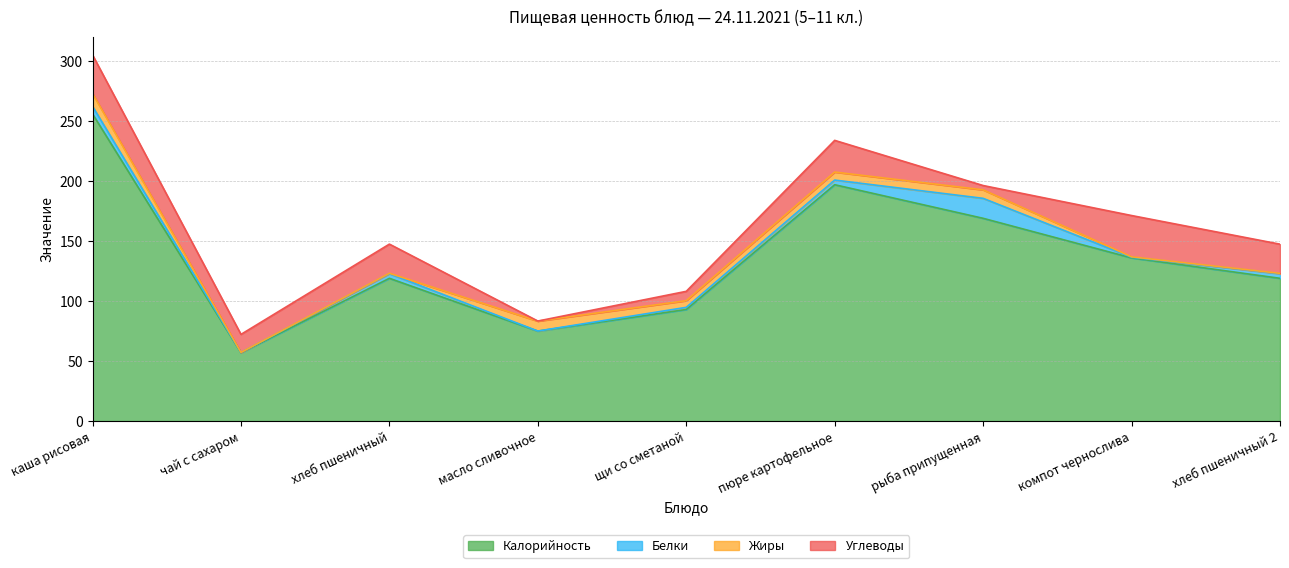

True or false: Калорийность and Углеводы intersect in this chart.

False